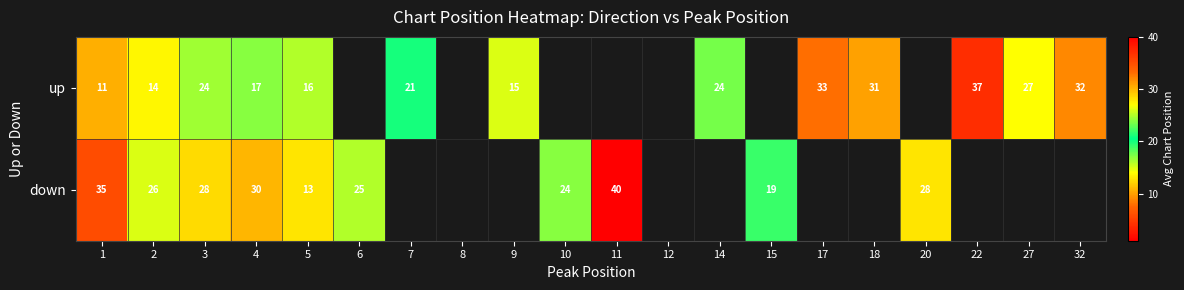

Is the value of up at 32 greater than the value of down at 5?

Yes